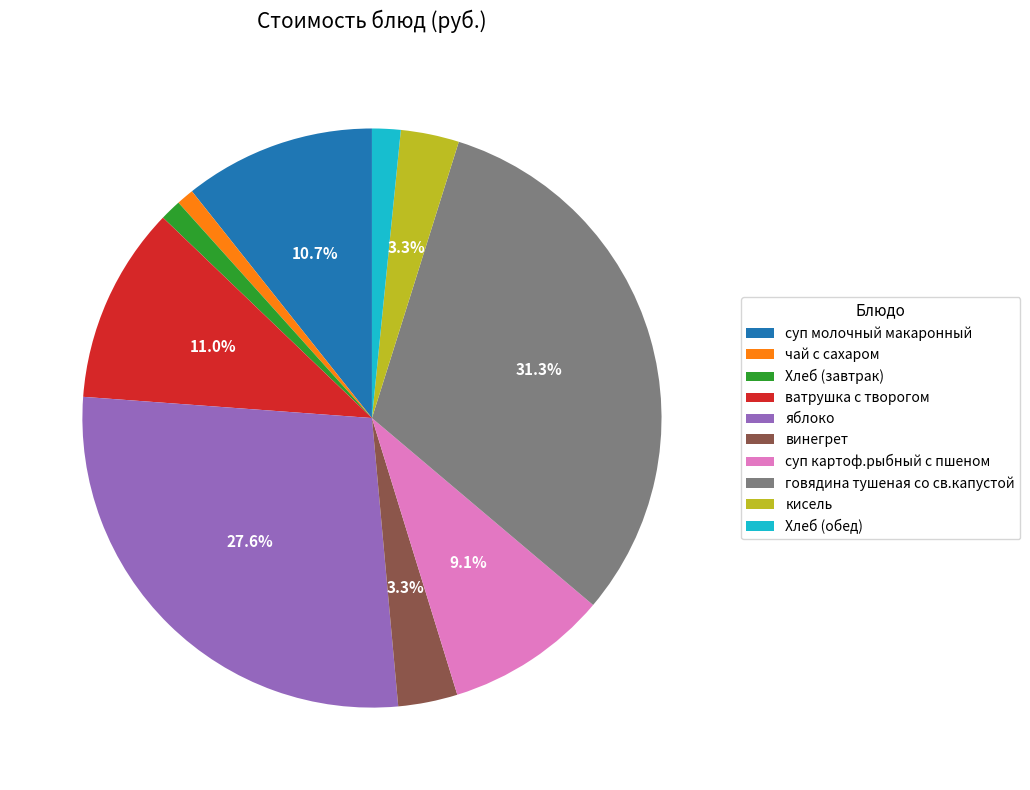

To the nearest percent, what is the difference between the largest and smallest slice percentages?

30%